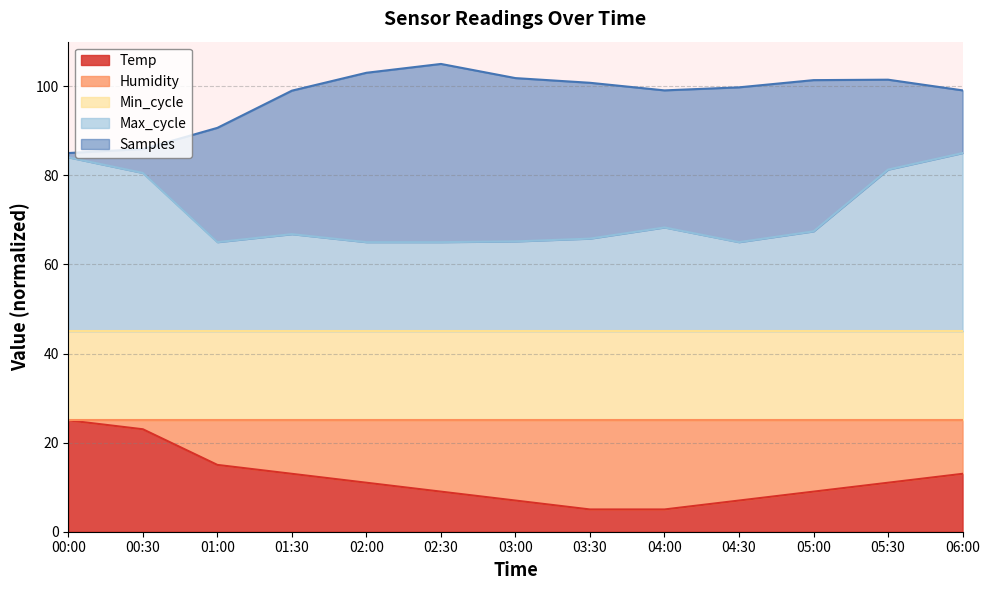

True or false: Temp and Max_cycle intersect in this chart.

False